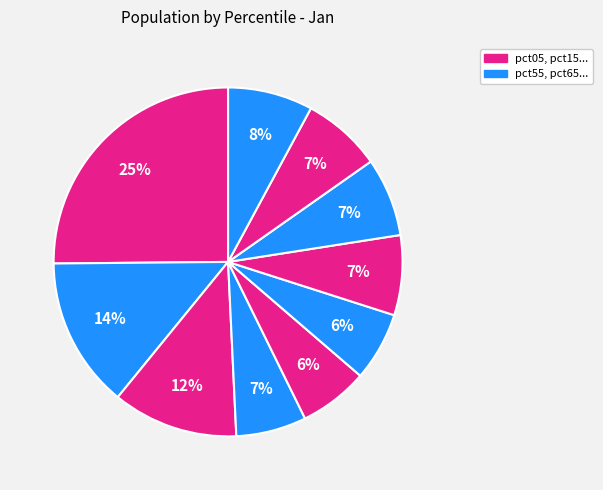

Count the number of slices in the pie.

10